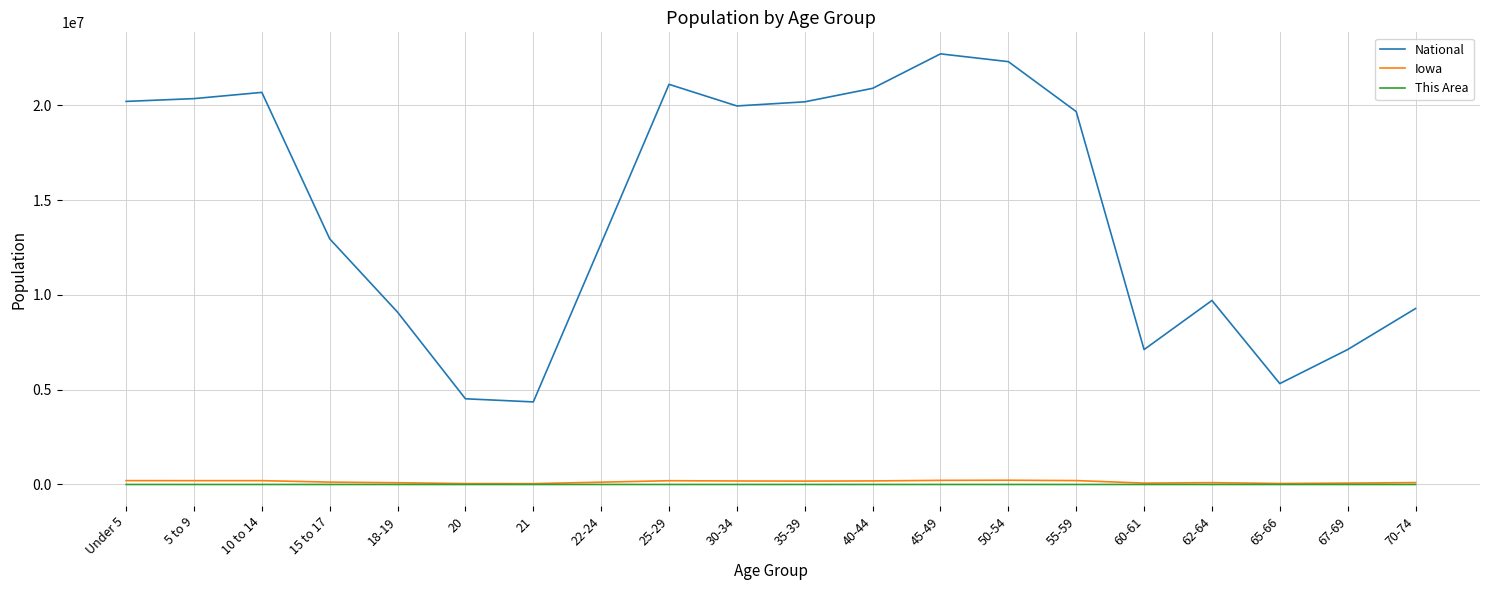

What is the maximum value shown in the chart?

22708591